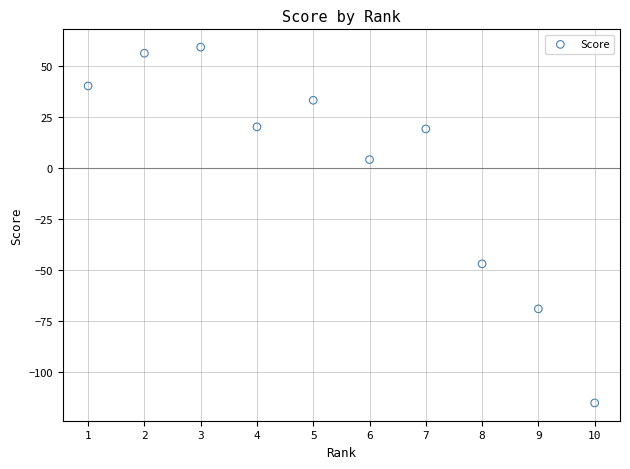

What is the range of X values (max minus min)?

9